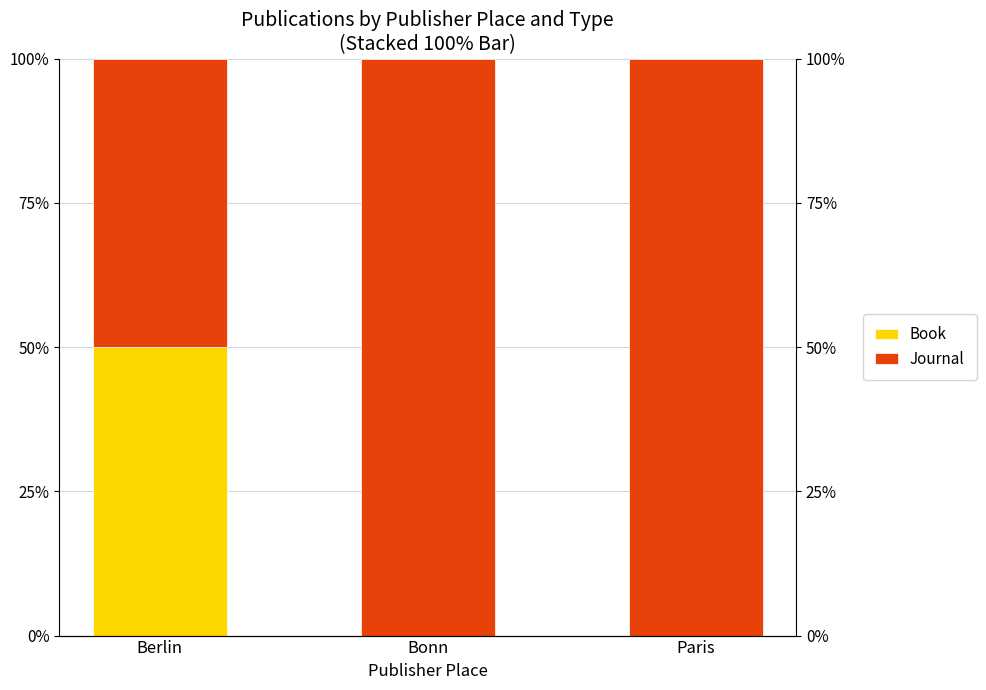

At how many categories does at least one series exceed 43?

3